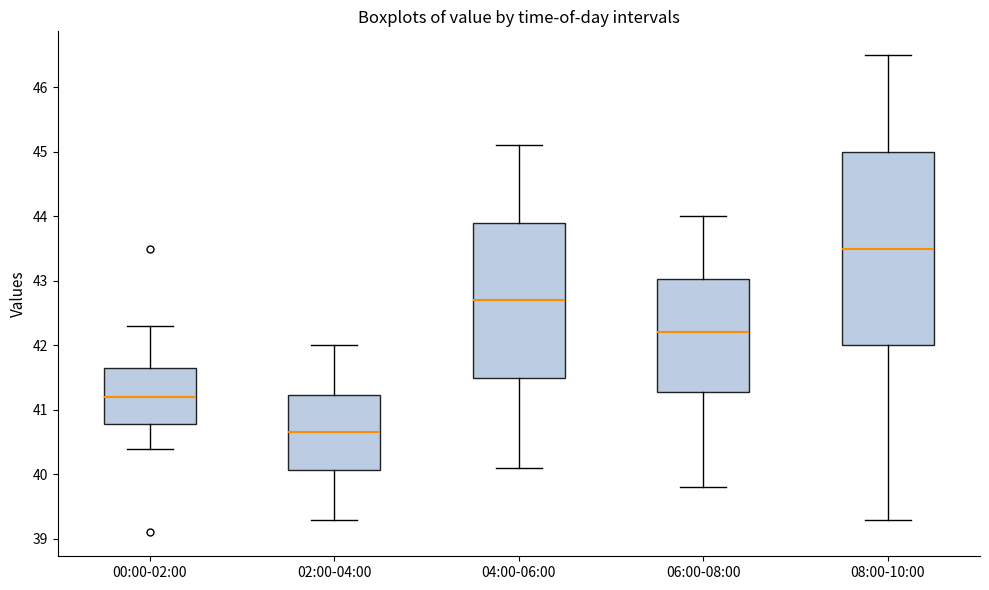

Where does the median line of the box for 02:00-04:00 sit on the y-axis? The values are not printed on the chart, so give them approximately, as read against the axis.

40.7